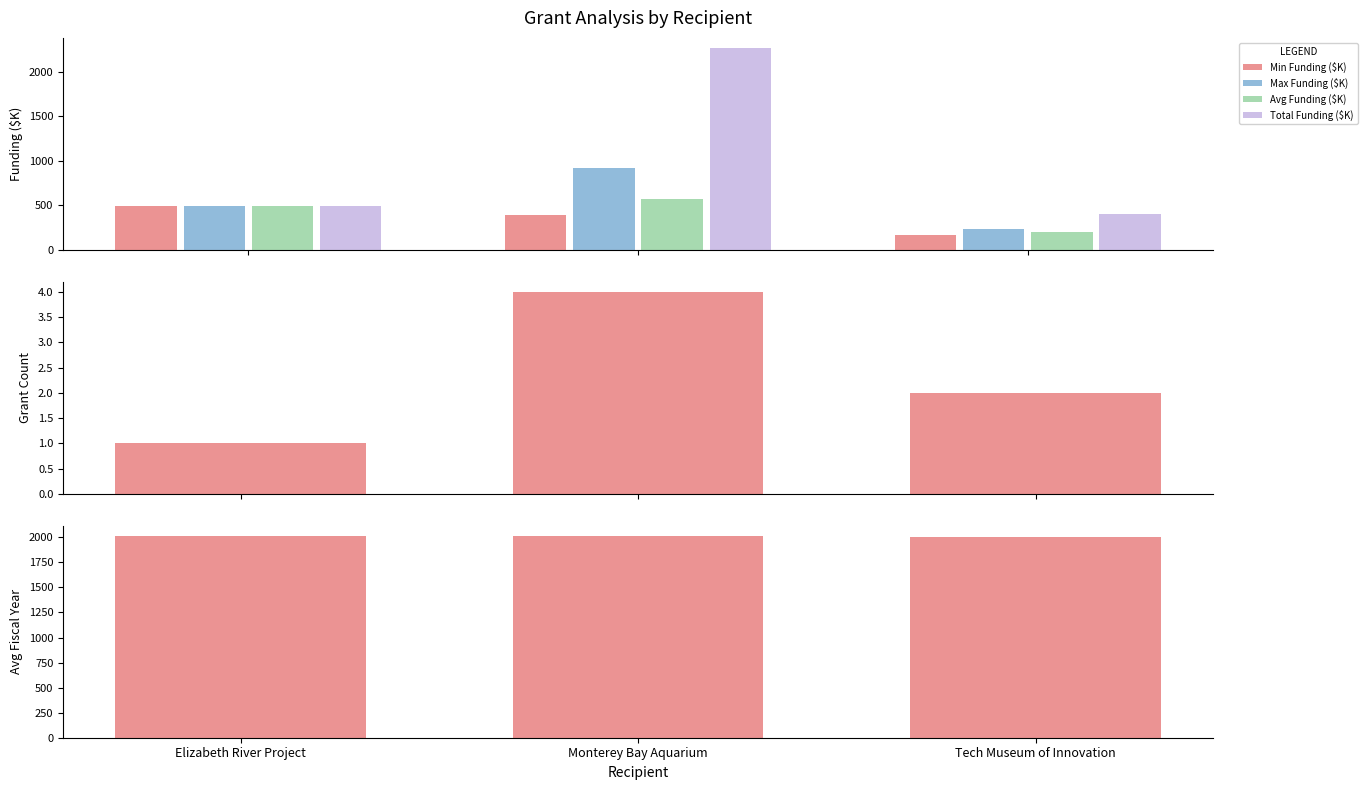

Reading right to left, transcribe all the data shown in this chart.

Min Funding ($K): 170.0	390.2	497.8
Max Funding ($K): 230.6	915.9	497.8
Avg Funding ($K): 200.3	566.4	497.8
Total Funding ($K): 400.6	2265.4	497.8
Grant Count: 2.0	4.0	1.0
Avg Fiscal Year: 2005.0	2010.0	2016.0